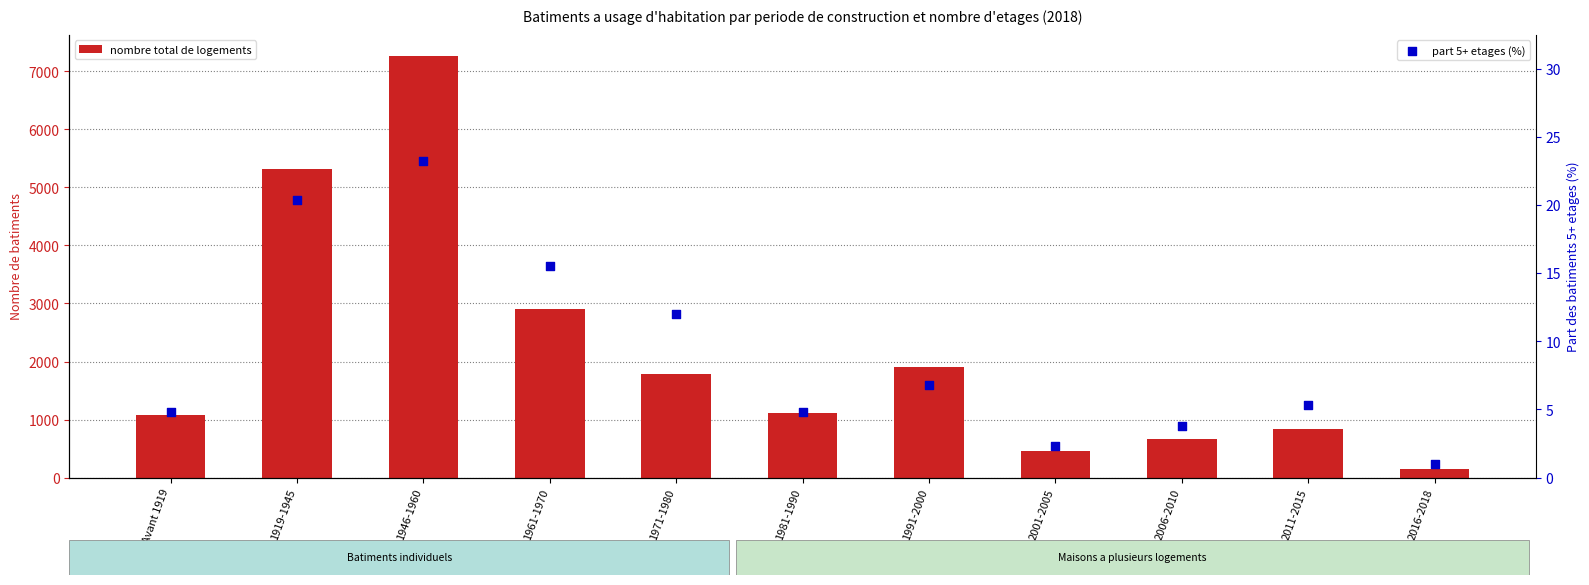

At which category is the sum across all series the highest?

1946-1960